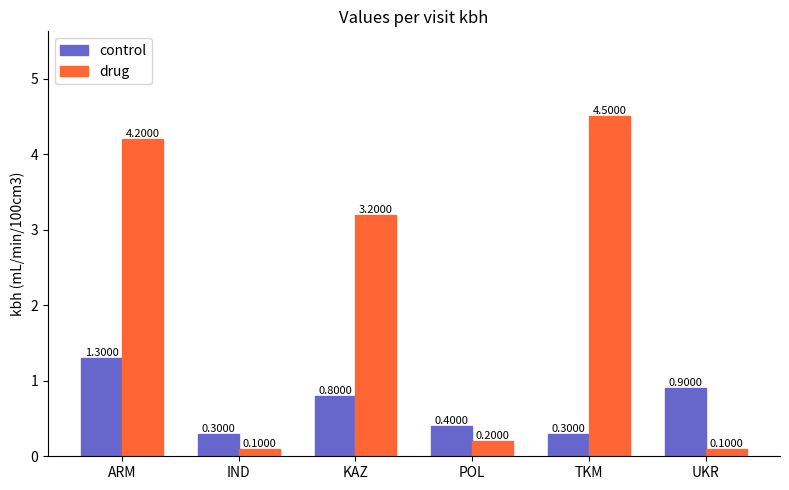

What is the label of the 1st bar from the right?

UKR